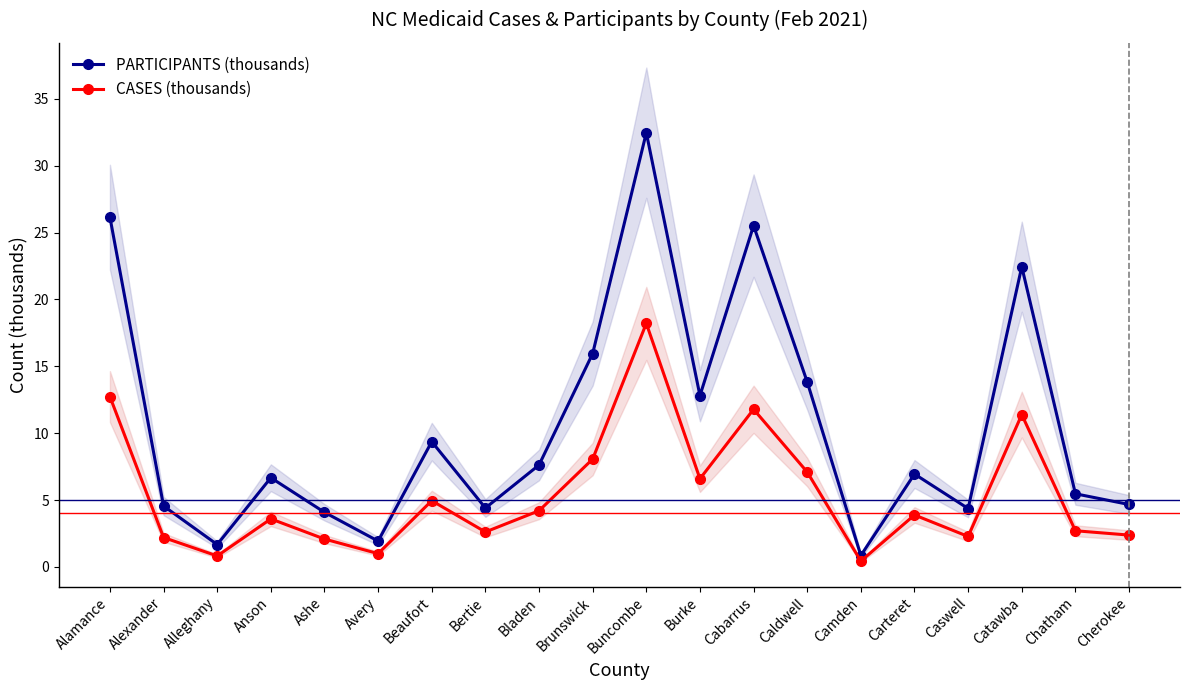

What is the average value of the PARTICIPANTS (thousands) series?

10.6